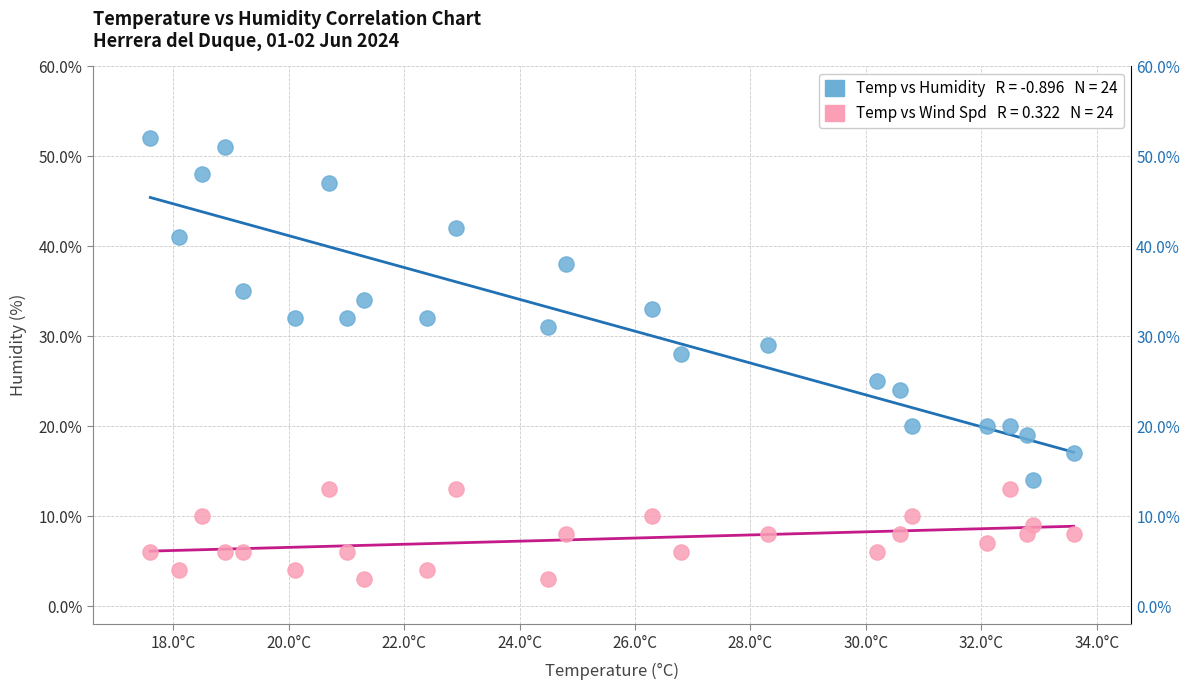

Across all data points, what is the range of Y values (max minus min)?

49